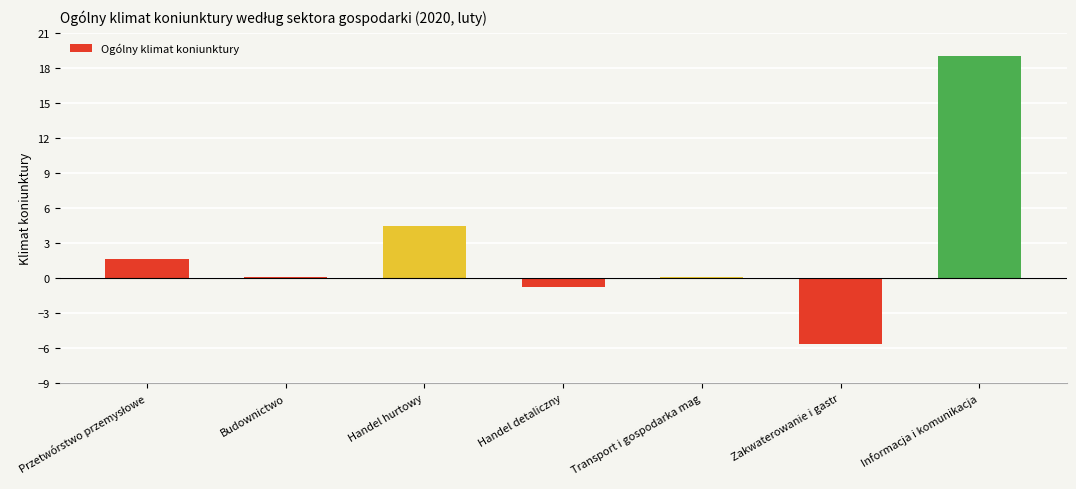

What is the greatest value displayed?

19.0